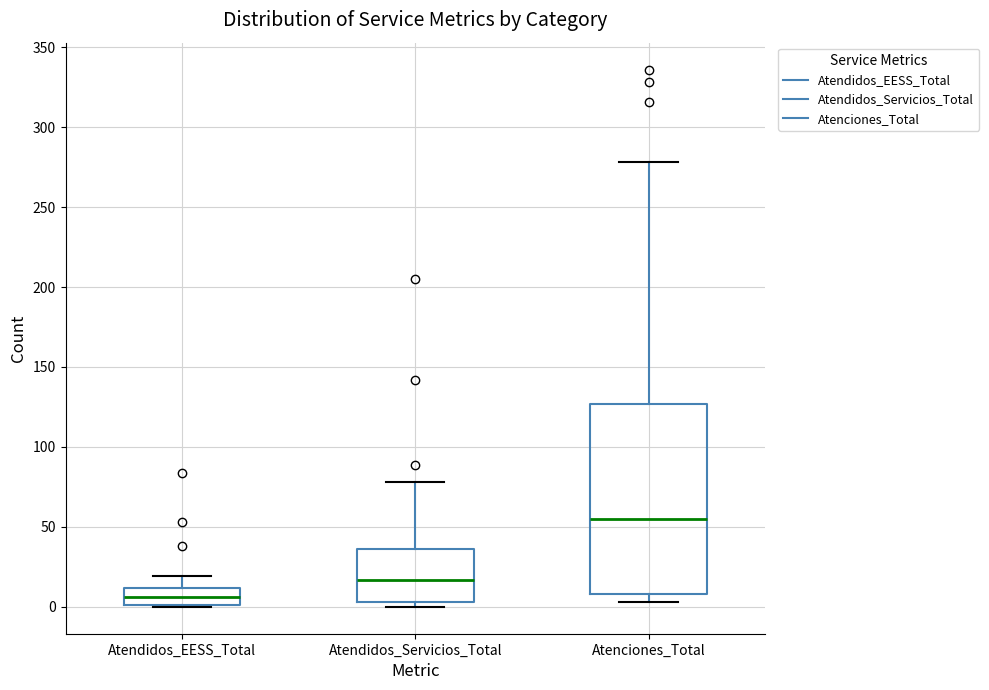

Where does the median line of the box for Atendidos_Servicios_Total sit on the y-axis? The values are not printed on the chart, so give them approximately, as read against the axis.

15